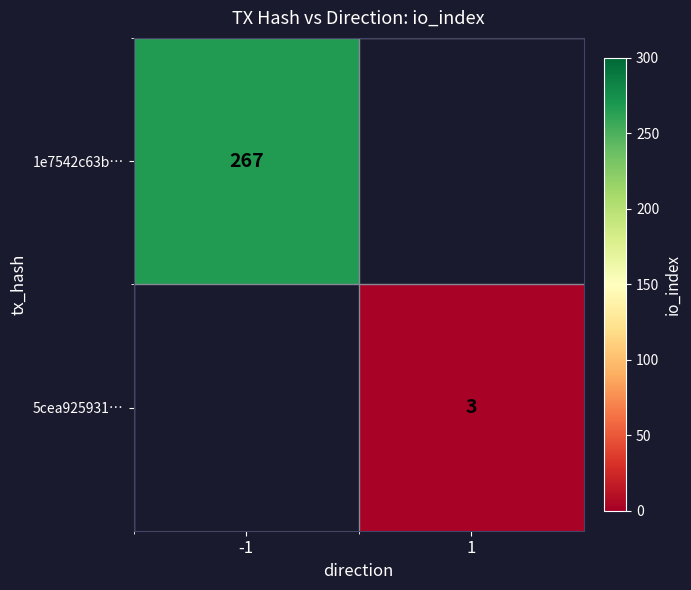

True or false: 5cea925931… has a value of 3 at 1.

True